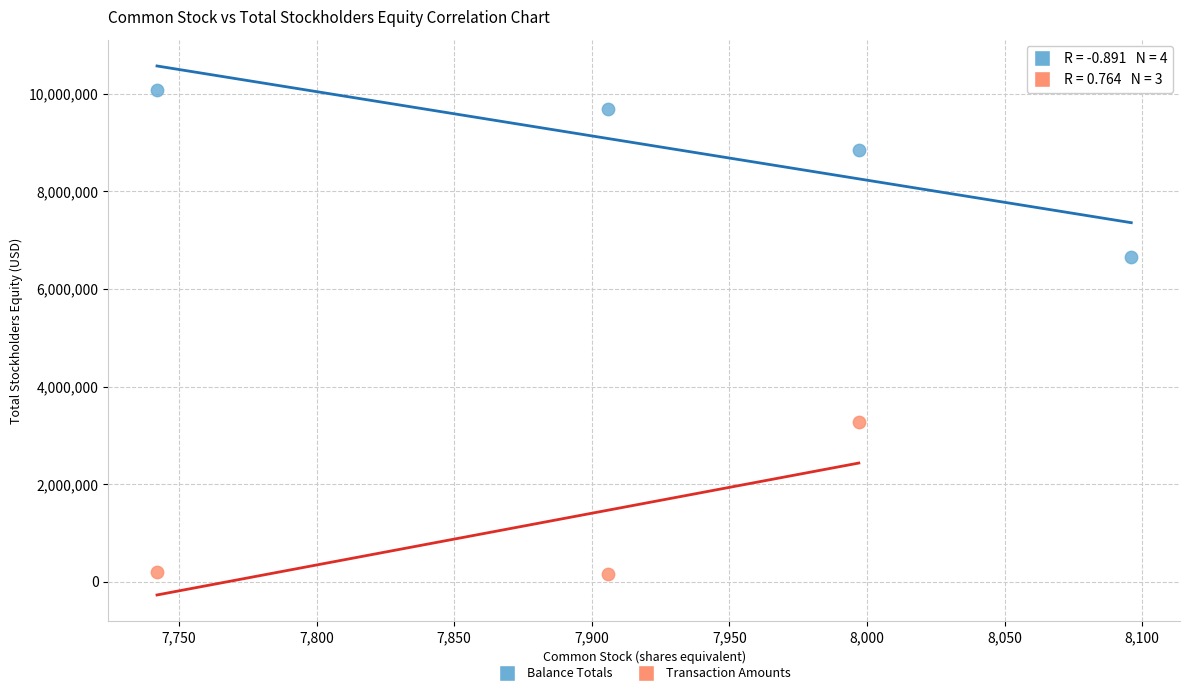

Which series contains the lowest Y value?

Transaction Amounts